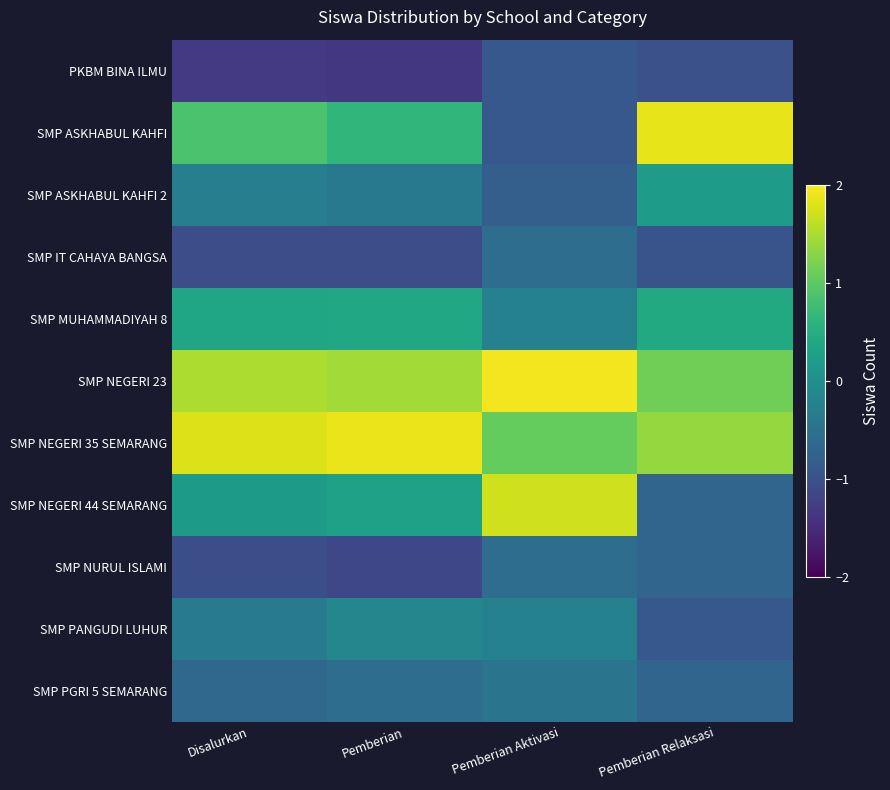

Reading left to right, extract all data points from this chart.

PKBM BINA ILMU: Disalurkan=-1.3	Pemberian=-1.4	Pemberian Aktivasi=-0.9	Pemberian Relaksasi=-1.0
SMP ASKHABUL KAHFI: Disalurkan=0.9	Pemberian=0.6	Pemberian Aktivasi=-0.9	Pemberian Relaksasi=1.8
SMP ASKHABUL KAHFI 2: Disalurkan=-0.3	Pemberian=-0.4	Pemberian Aktivasi=-0.8	Pemberian Relaksasi=0.2
SMP IT CAHAYA BANGSA: Disalurkan=-1.1	Pemberian=-1.1	Pemberian Aktivasi=-0.6	Pemberian Relaksasi=-1.0
SMP MUHAMMADIYAH 8: Disalurkan=0.4	Pemberian=0.4	Pemberian Aktivasi=-0.2	Pemberian Relaksasi=0.4
SMP NEGERI 23: Disalurkan=1.5	Pemberian=1.4	Pemberian Aktivasi=1.9	Pemberian Relaksasi=1.1
SMP NEGERI 35 SEMARANG: Disalurkan=1.8	Pemberian=1.9	Pemberian Aktivasi=1.1	Pemberian Relaksasi=1.4
SMP NEGERI 44 SEMARANG: Disalurkan=0.2	Pemberian=0.3	Pemberian Aktivasi=1.7	Pemberian Relaksasi=-0.7
SMP NURUL ISLAMI: Disalurkan=-1.0	Pemberian=-1.1	Pemberian Aktivasi=-0.6	Pemberian Relaksasi=-0.7
SMP PANGUDI LUHUR: Disalurkan=-0.4	Pemberian=-0.1	Pemberian Aktivasi=-0.2	Pemberian Relaksasi=-0.9
SMP PGRI 5 SEMARANG: Disalurkan=-0.6	Pemberian=-0.6	Pemberian Aktivasi=-0.5	Pemberian Relaksasi=-0.7